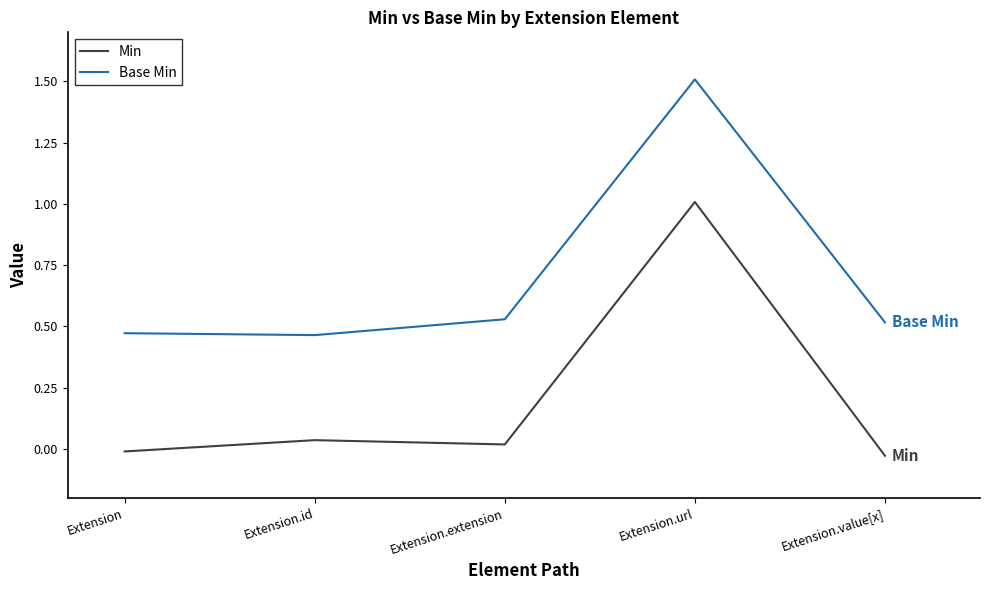

In Base Min, how many points are lower than both neighbors (excluding endpoints)?

1